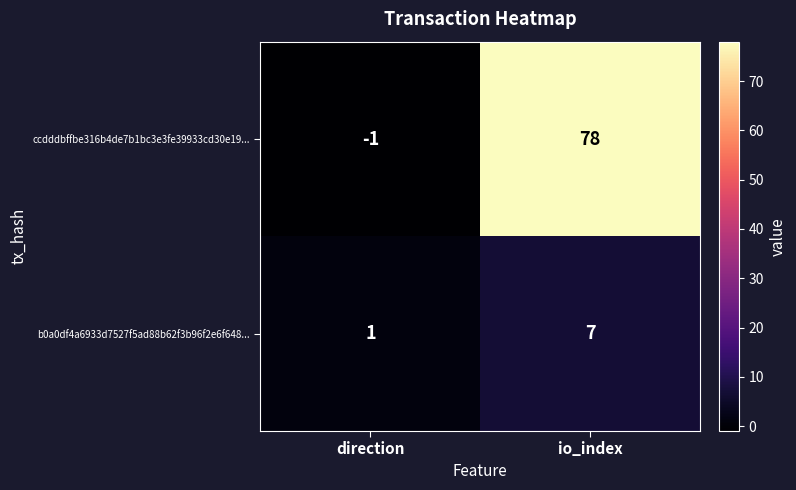

Count the number of categories in the chart.

2